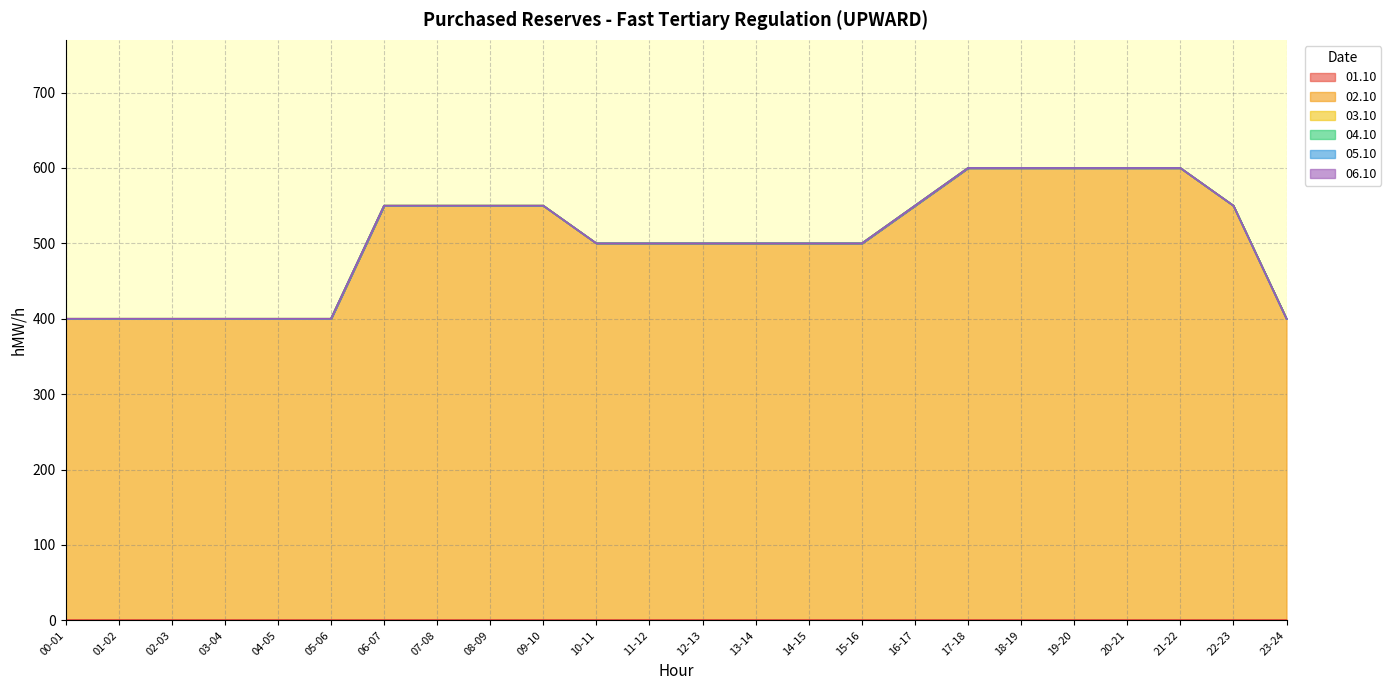

What are all the series names shown in the legend?

01.10, 02.10, 03.10, 04.10, 05.10, 06.10